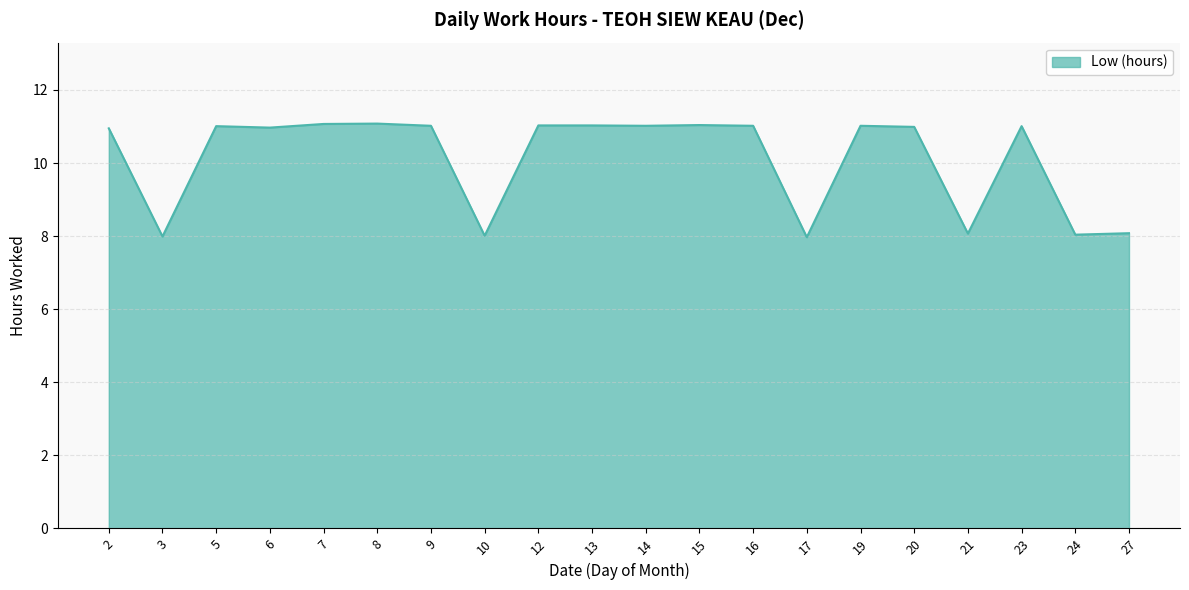

What is the difference between the values at 24 and 8?

3.0